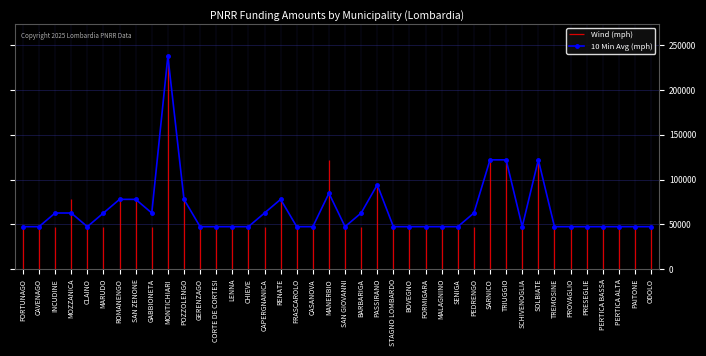

Rank the categories by value from highest to lowest.

MONTICHIARI, SARNICO, TRIUGGIO, SOLBIATE, PASSIRANO, MANERBIO, ROMANENGO, SAN ZENONE, POZZOLENGO, RENATE, INCUDINE, MOZZANICA, MARUDO, GABBIONETA, CAPERGNANICA, BARBARIGA, PEDRENGO, FORTUNAGO, CAVENAGO, CLAINO, GERENZAGO, CORTE DE CORTESI, LENNA, CHIEVE, FRASCAROLO, CASANOVA, SAN GIOVANNI, STAGNO LOMBARDO, BOVEGNO, FORMIGARA, MALAGNINO, SENIGA, SCHIVENOGLIA, TREMOSINE, PROVAGLIO, PRESEGLIE, PERTICA BASSA, PERTICA ALTA, PAITONE, ODOLO